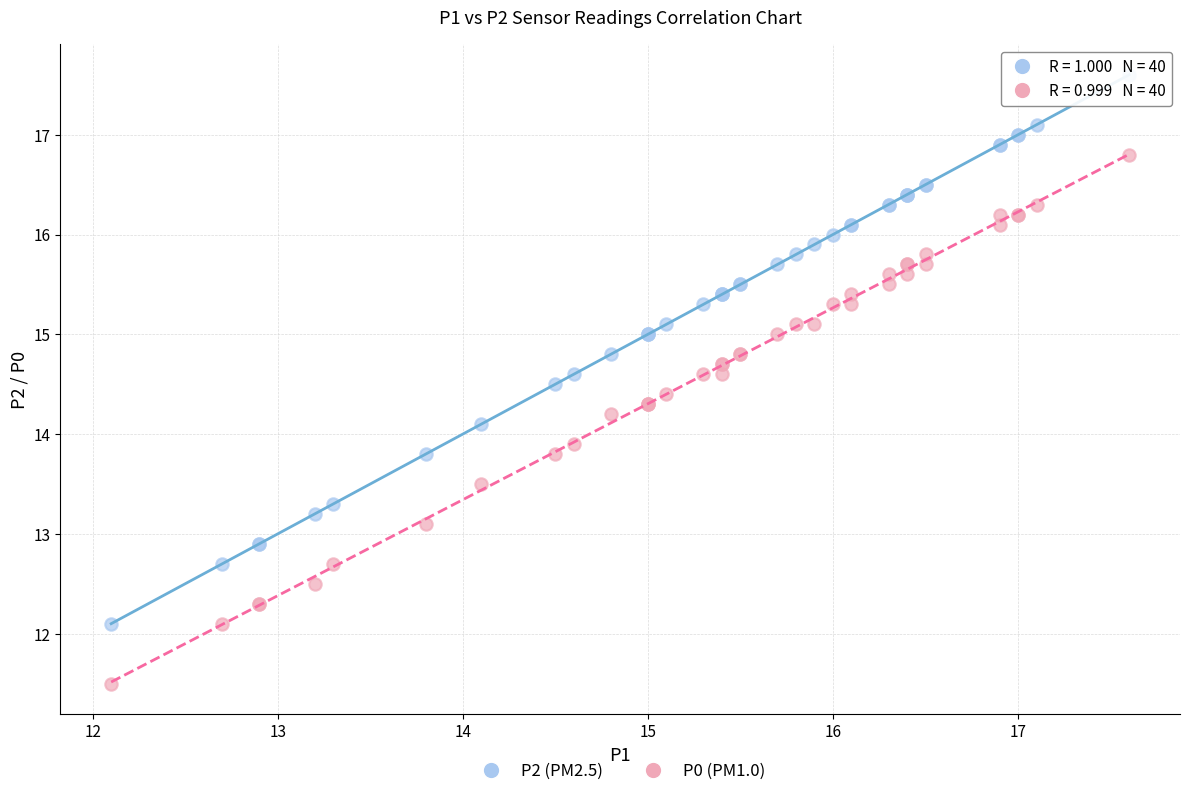

Which series reaches the maximum Y coordinate?

P2 (PM2.5)